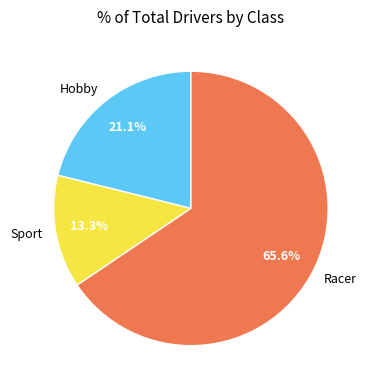

How many segments does this pie chart have?

3